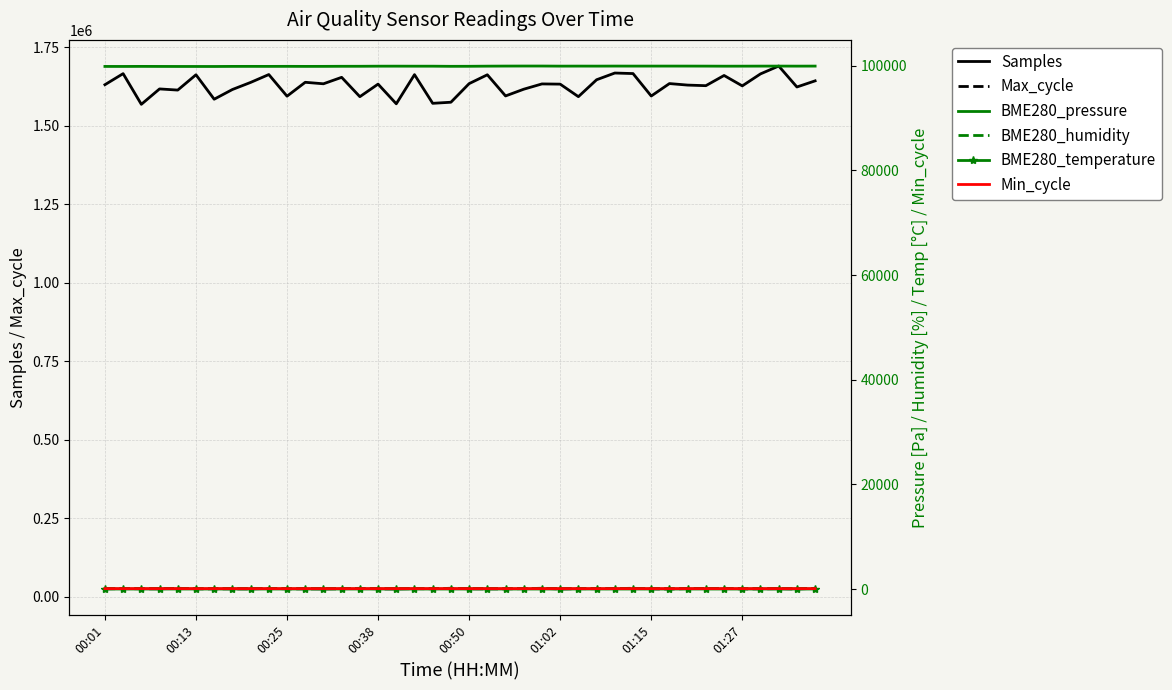

True or false: BME280_pressure has more than 1 interior local peaks.

True